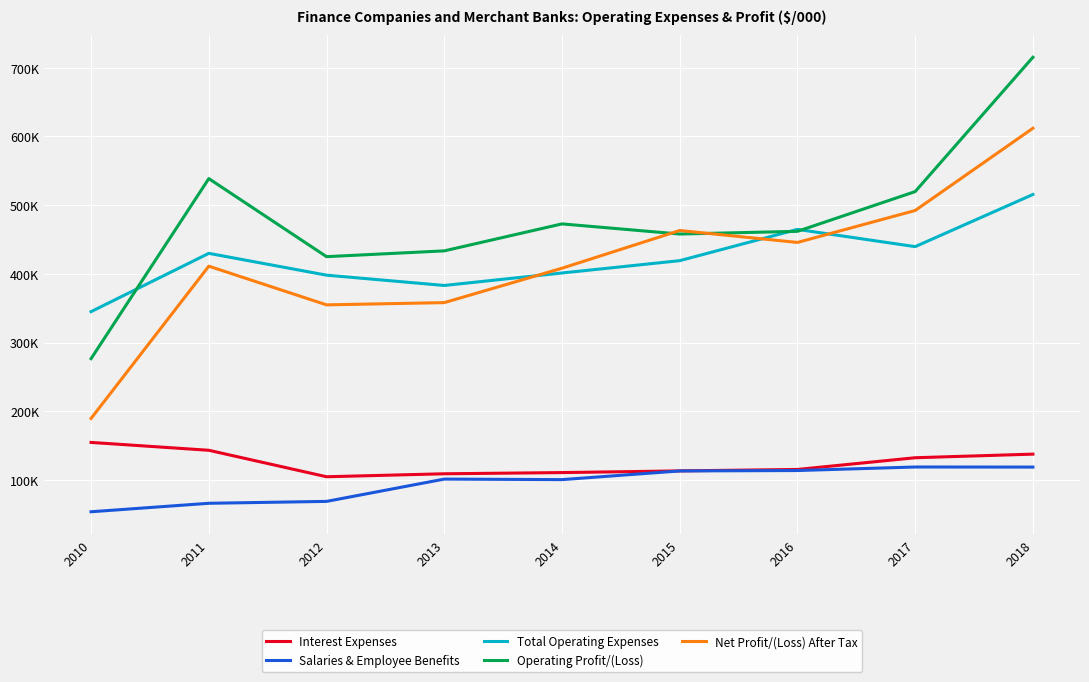

At which category is the sum across all series the highest?

2018